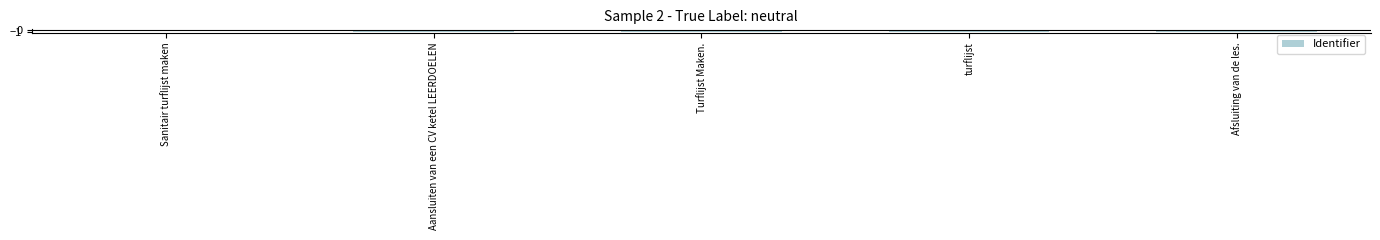

Count the number of categories in the chart.

5